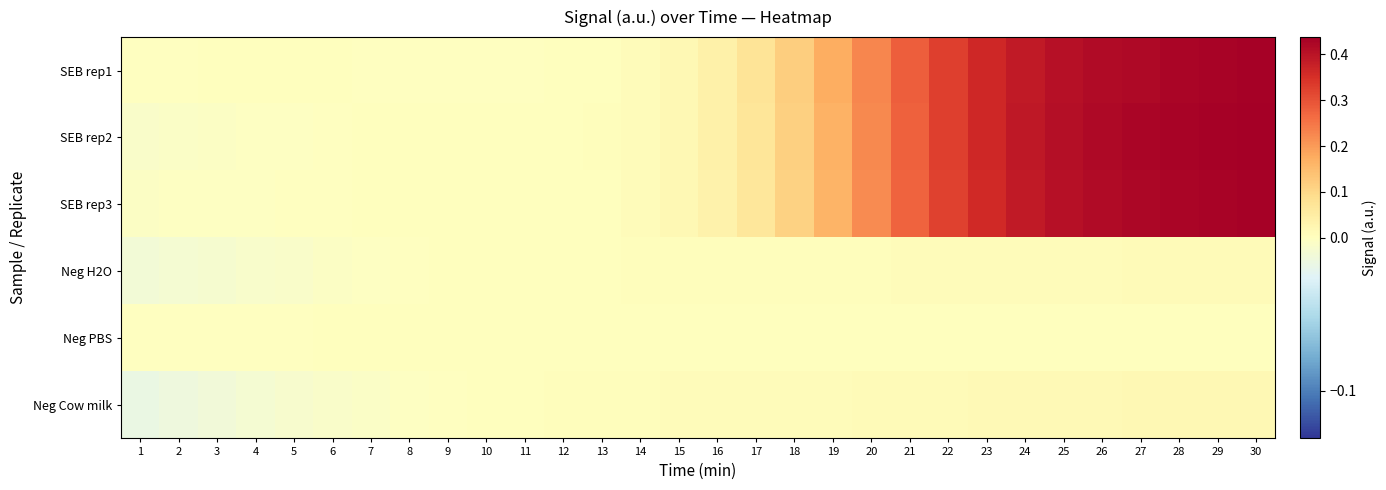

Reading left to right, transcribe all the data shown in this chart.

SEB rep1: 1=-0.0	2=-0.0	3=0.0	4=0.0	5=0.0	6=0.0	7=-0.0	8=-0.0	9=-0.0	10=-0.0	11=-0.0	12=0.0	13=0.0	14=0.0	15=0.0	16=0.0	17=0.1	18=0.1	19=0.2	20=0.2	21=0.3	22=0.3	23=0.4	24=0.4	25=0.4	26=0.4	27=0.4	28=0.4	29=0.4	30=0.4
SEB rep2: 1=-0.0	2=-0.0	3=-0.0	4=-0.0	5=-0.0	6=-0.0	7=0.0	8=0.0	9=0.0	10=0.0	11=0.0	12=0.0	13=0.0	14=0.0	15=0.0	16=0.0	17=0.1	18=0.1	19=0.2	20=0.2	21=0.3	22=0.3	23=0.4	24=0.4	25=0.4	26=0.4	27=0.4	28=0.4	29=0.4	30=0.4
SEB rep3: 1=-0.0	2=-0.0	3=-0.0	4=-0.0	5=-0.0	6=-0.0	7=0.0	8=0.0	9=0.0	10=0.0	11=0.0	12=0.0	13=0.0	14=0.0	15=0.0	16=0.0	17=0.1	18=0.1	19=0.2	20=0.2	21=0.3	22=0.3	23=0.4	24=0.4	25=0.4	26=0.4	27=0.4	28=0.4	29=0.4	30=0.4
Neg H2O: 1=-0.0	2=-0.0	3=-0.0	4=-0.0	5=-0.0	6=-0.0	7=-0.0	8=-0.0	9=0.0	10=0.0	11=0.0	12=0.0	13=0.0	14=0.0	15=0.0	16=0.0	17=0.0	18=0.0	19=0.0	20=0.0	21=0.0	22=0.0	23=0.0	24=0.0	25=0.0	26=0.0	27=0.0	28=0.0	29=0.0	30=0.0
Neg PBS: 1=-0.0	2=-0.0	3=-0.0	4=-0.0	5=-0.0	6=0.0	7=0.0	8=0.0	9=0.0	10=0.0	11=0.0	12=0.0	13=0.0	14=0.0	15=0.0	16=0.0	17=0.0	18=0.0	19=0.0	20=0.0	21=0.0	22=0.0	23=0.0	24=0.0	25=0.0	26=0.0	27=0.0	28=0.0	29=0.0	30=0.0
Neg Cow milk: 1=-0.0	2=-0.0	3=-0.0	4=-0.0	5=-0.0	6=-0.0	7=-0.0	8=-0.0	9=-0.0	10=0.0	11=0.0	12=0.0	13=0.0	14=0.0	15=0.0	16=0.0	17=0.0	18=0.0	19=0.0	20=0.0	21=0.0	22=0.0	23=0.0	24=0.0	25=0.0	26=0.0	27=0.0	28=0.0	29=0.0	30=0.0